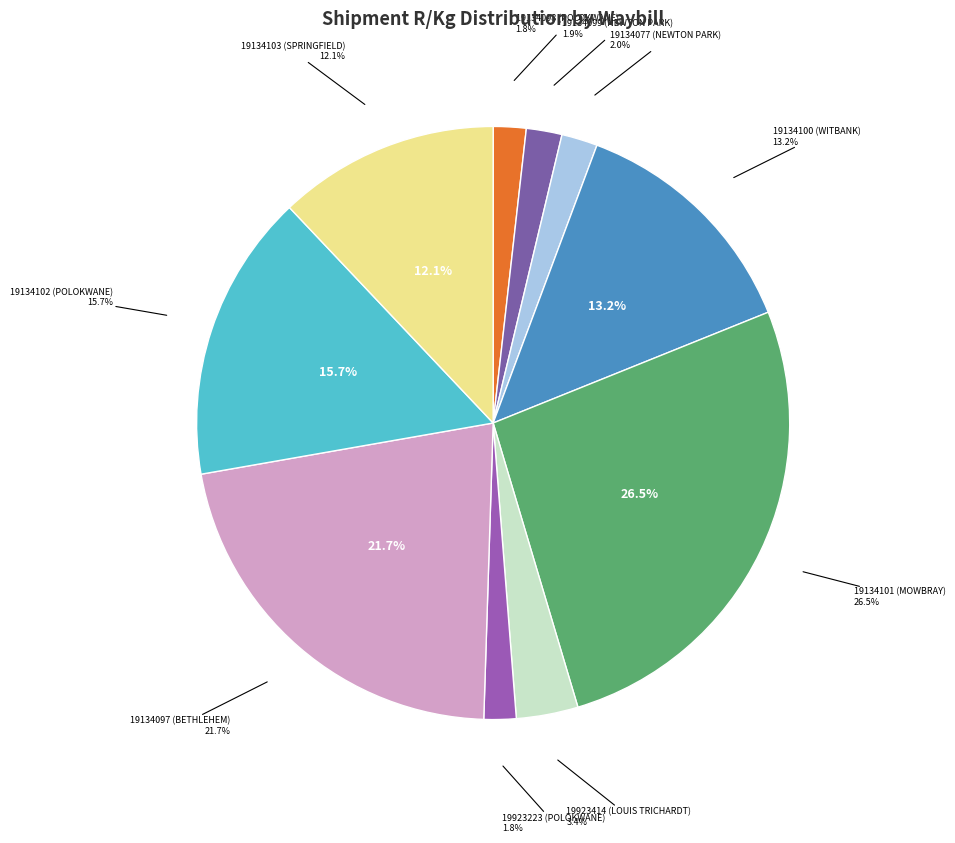

Does 19134102 (SANDTON-POLOKWANE) account for over 50% of the chart?

No